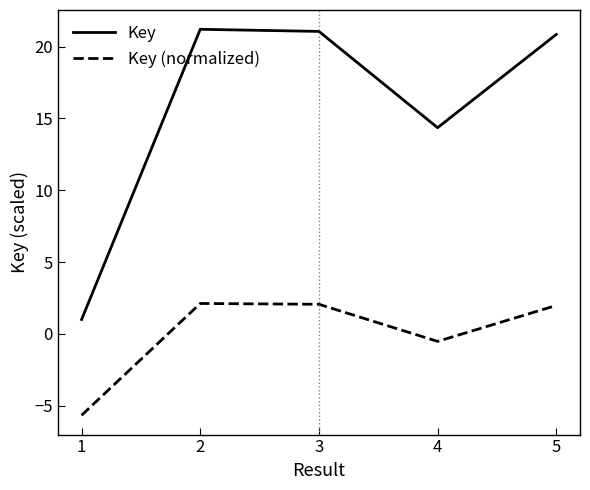

Is the value of Key at 1 greater than the value of Key (normalized) at 5?

No